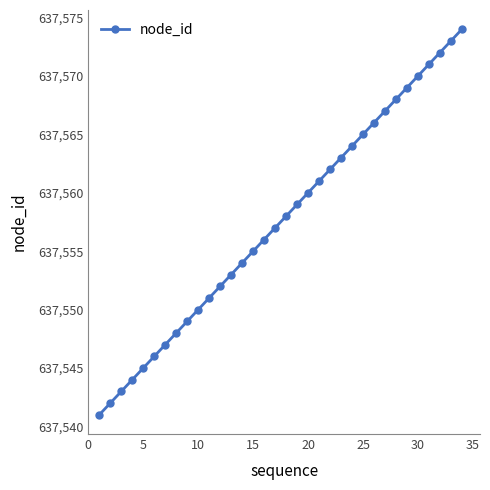

What is the greatest value displayed?

637574